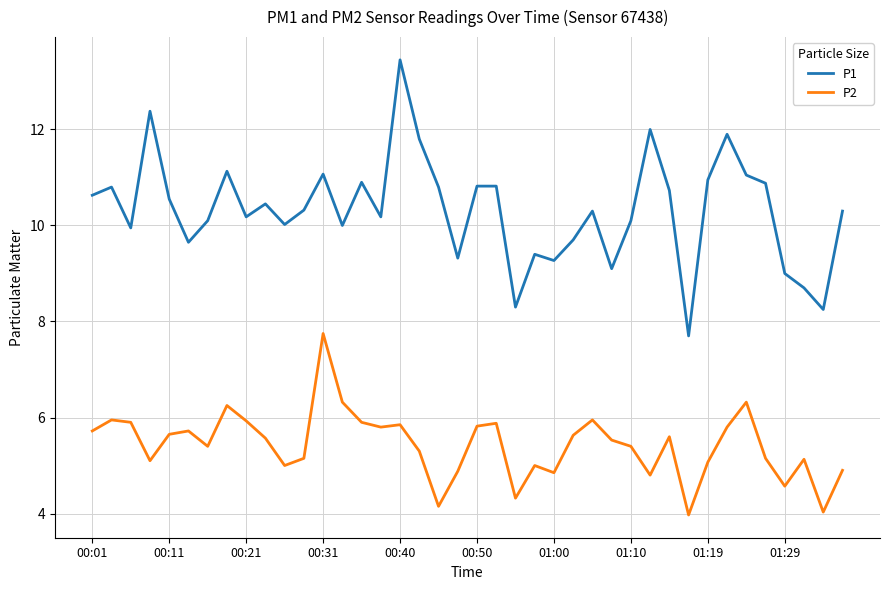

True or false: P1 and P2 cross at least once.

False